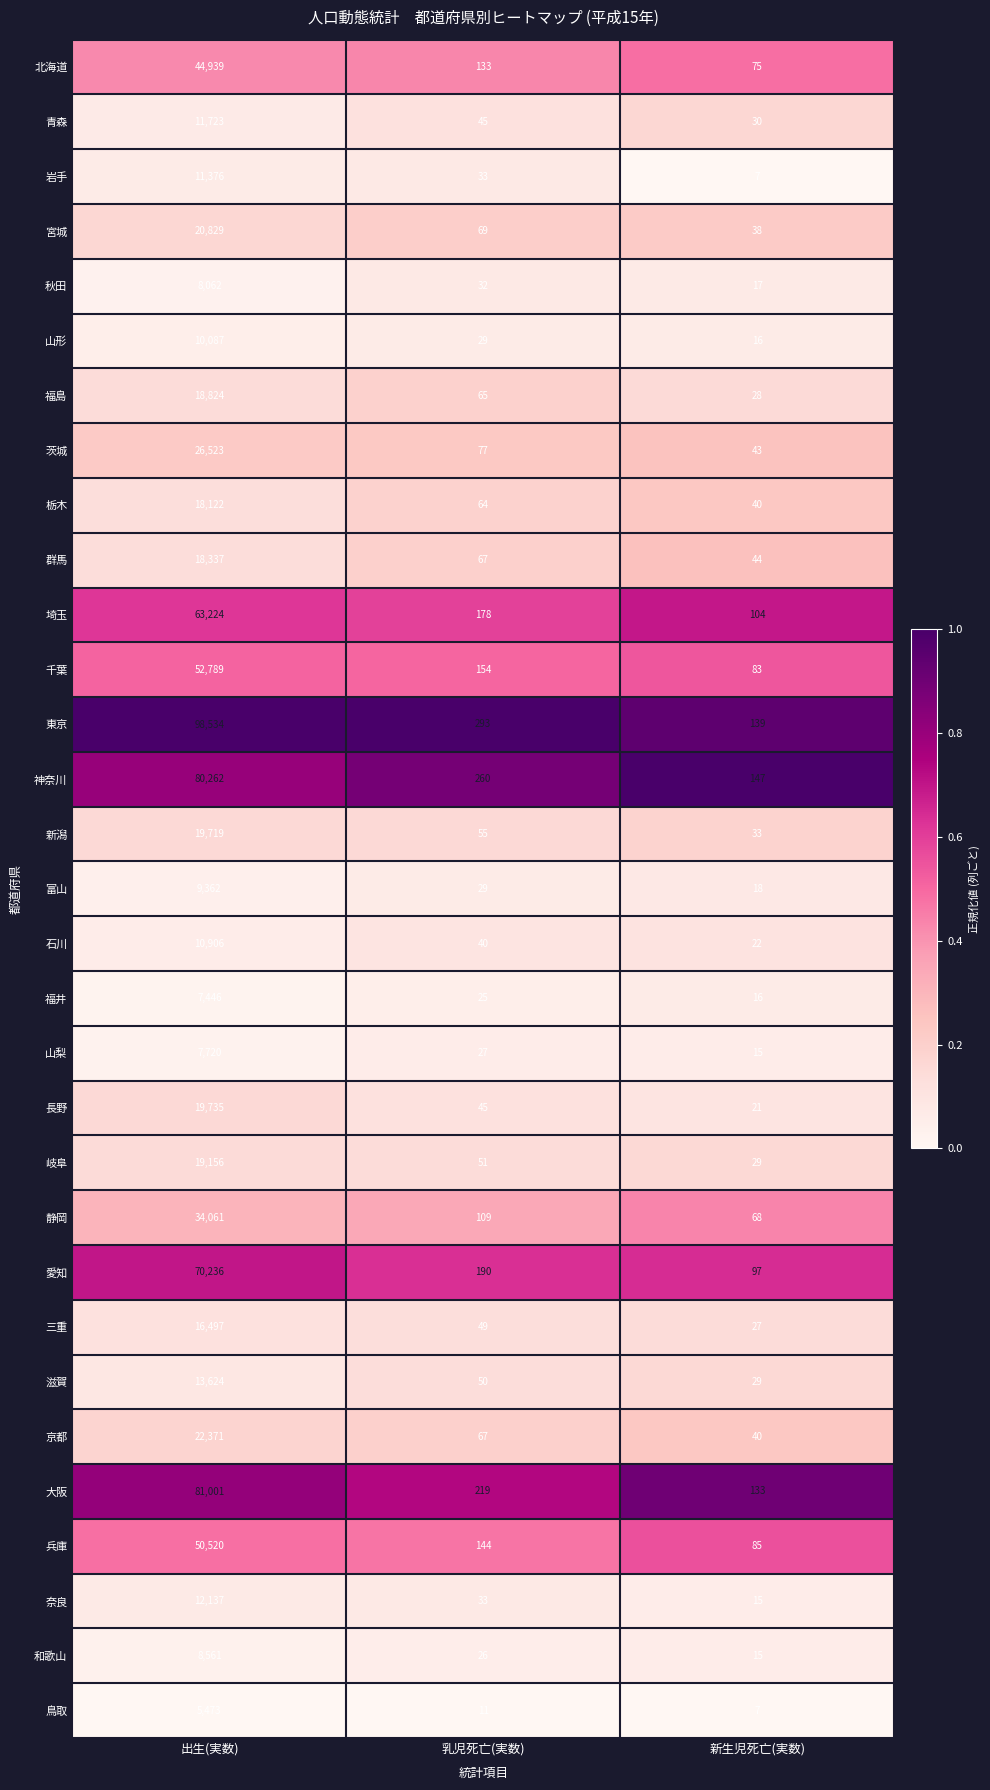

Which label corresponds to the largest value in the chart?

出生(実数)